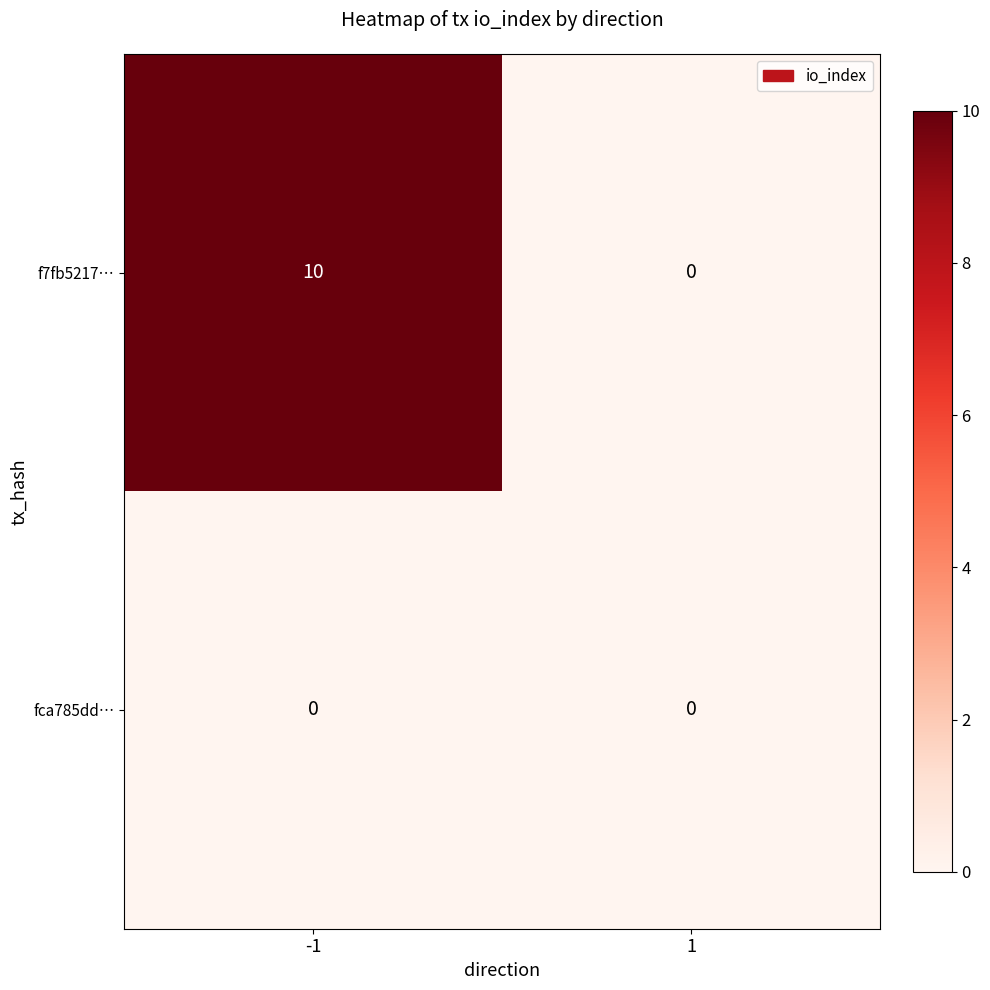

What is the average value of the f7fb5217… series?

5